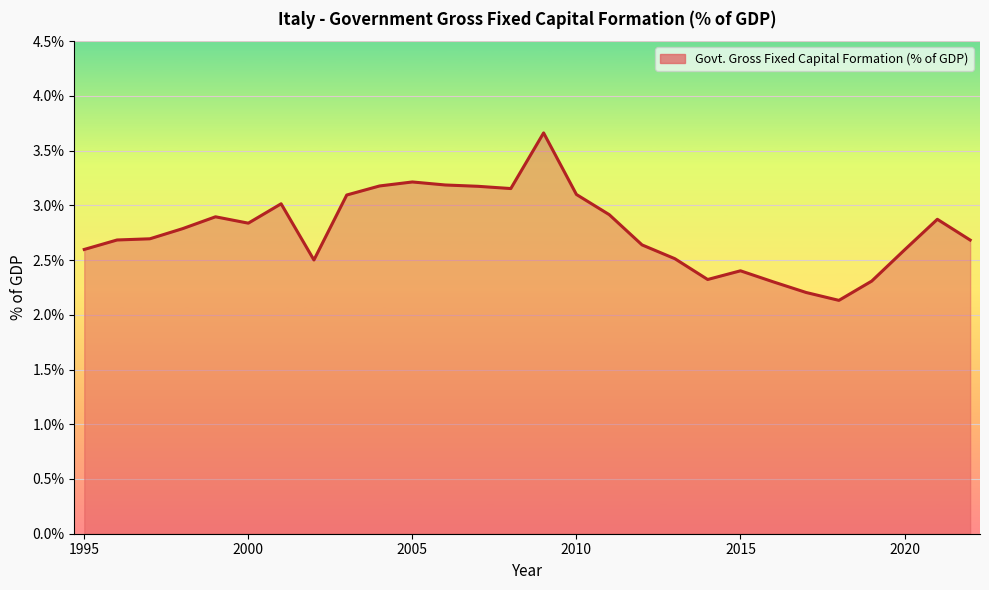

What is the maximum value shown in the chart?

3.7